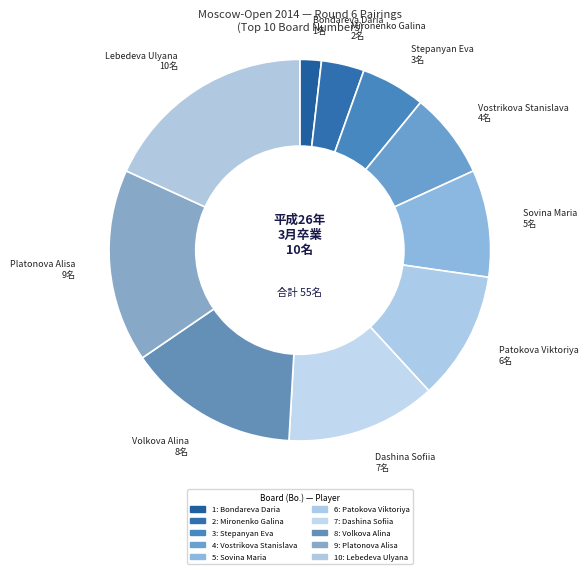

Combined, do Bondareva Daria 1名 and Platonova Alisa 9名 account for over 50%?

No